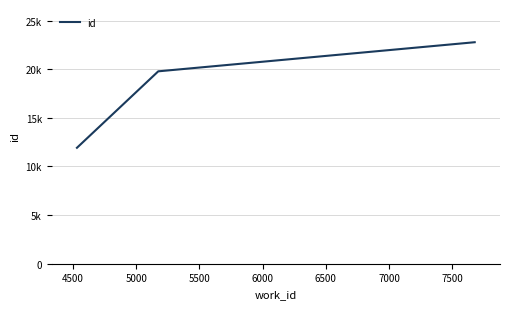

Does the chart display data point markers on the line(s)?

No